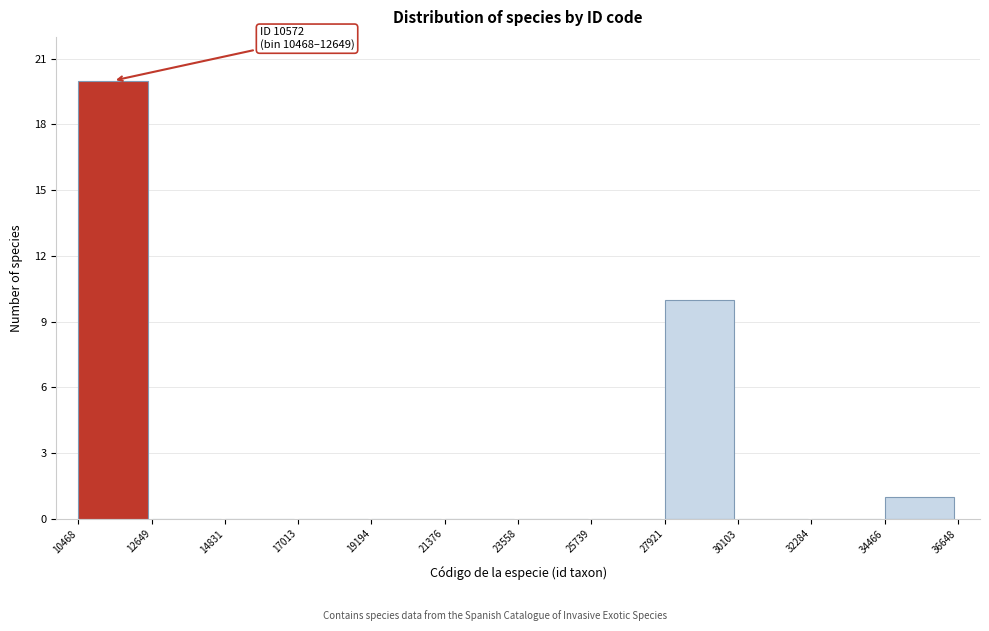

Which range on the x-axis has the tallest bar?

10468 to 12649